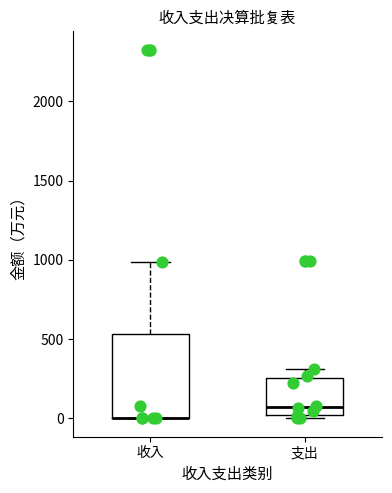

Reading left to right, read every box against the y-axis: the position of its median line, the range the box covers, and the ends of its whiskers. The values are not printed on the chart, so give them approximately, as read against the axis.

收入: median 0 (drawn on the box's lower edge), box 0 to 550, whiskers 0 to 1000
支出: median 50, box 0 to 250, whiskers 0 (just below the box's lower edge) to 300